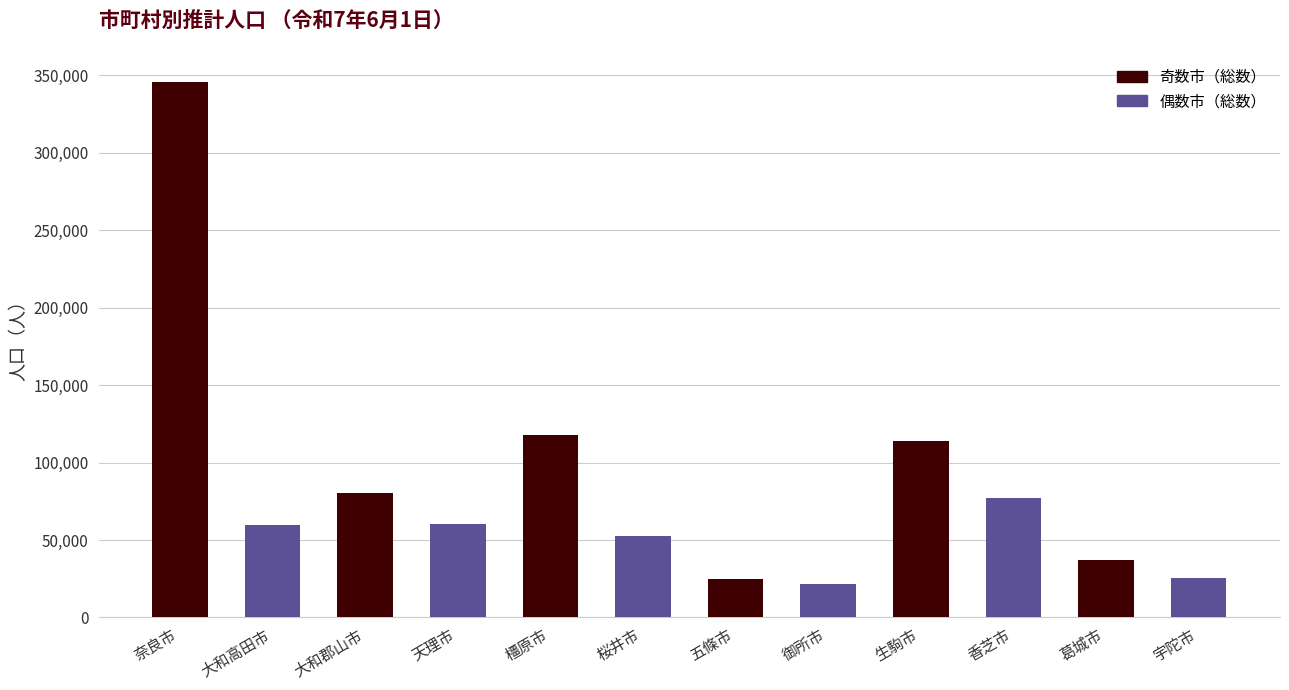

At which label is the value closest to 183888?

橿原市